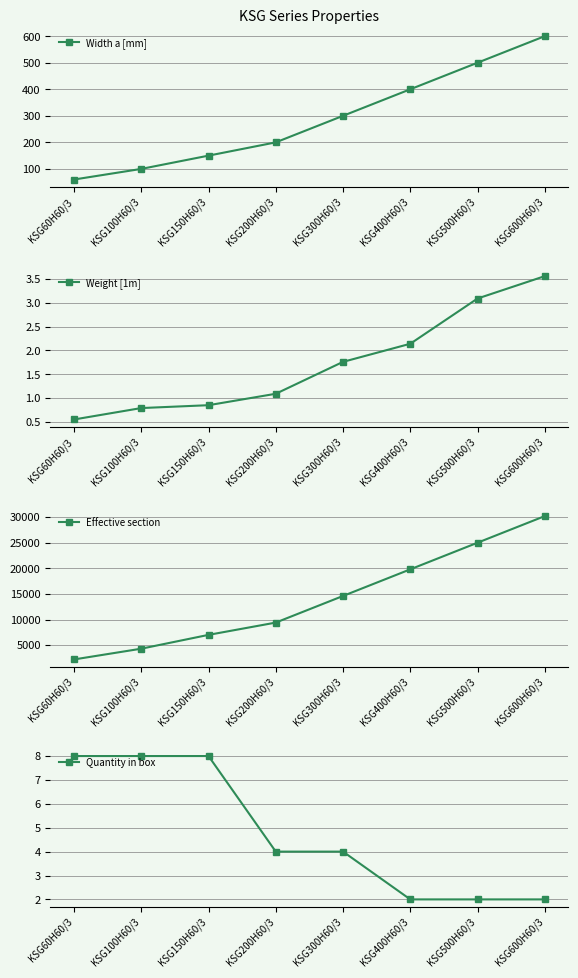

True or false: Width a [mm] has a value of 300.0 at KSG300H60/3.

True